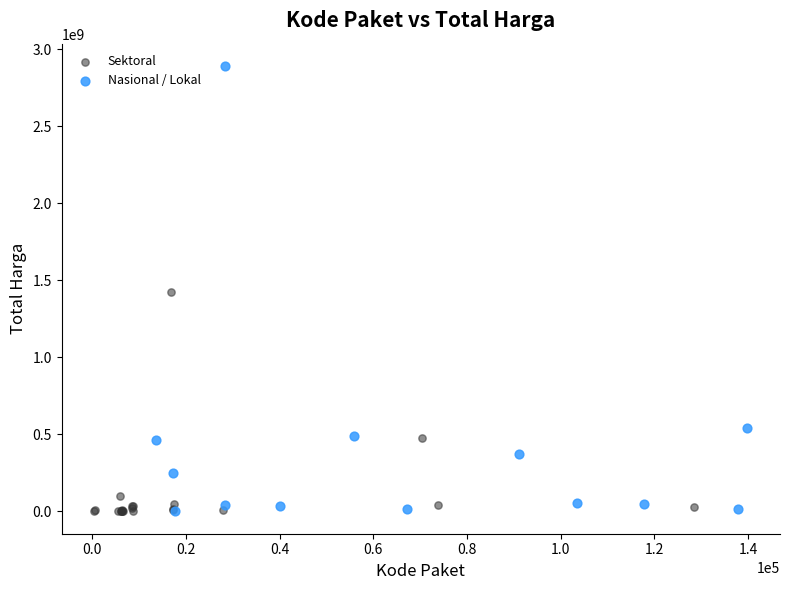

Which series has the widest spread of Y values?

Nasional / Lokal